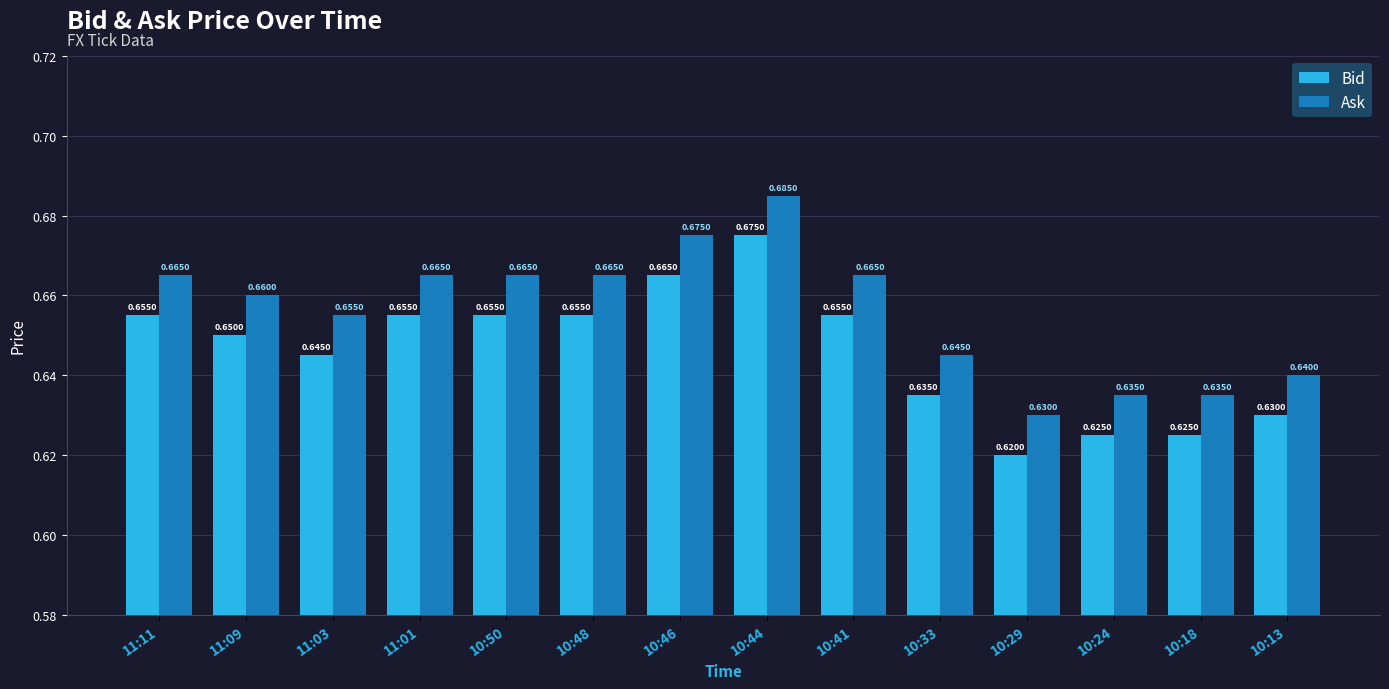

What is the sum of all Bid values?

9.0